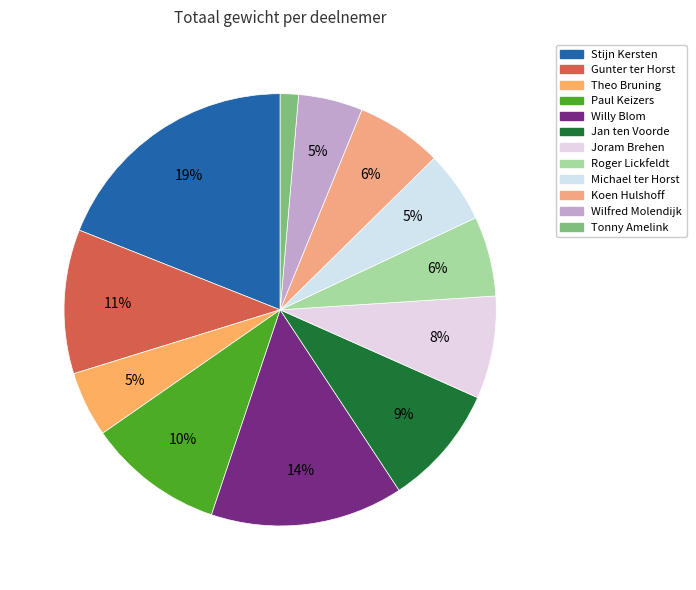

Does Joram Brehen represent more than half of the total?

No